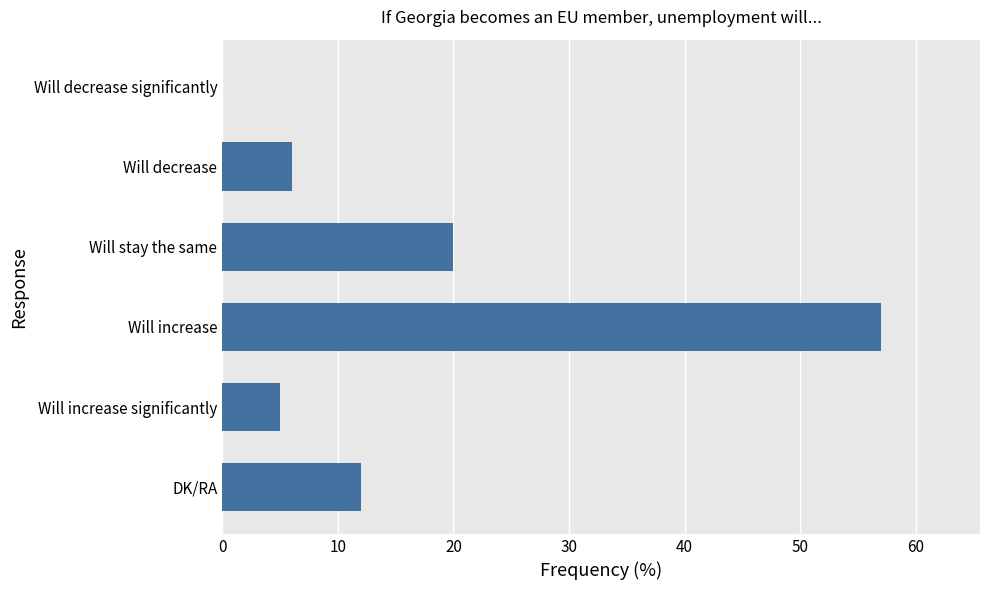

What is the sum of all values?

100